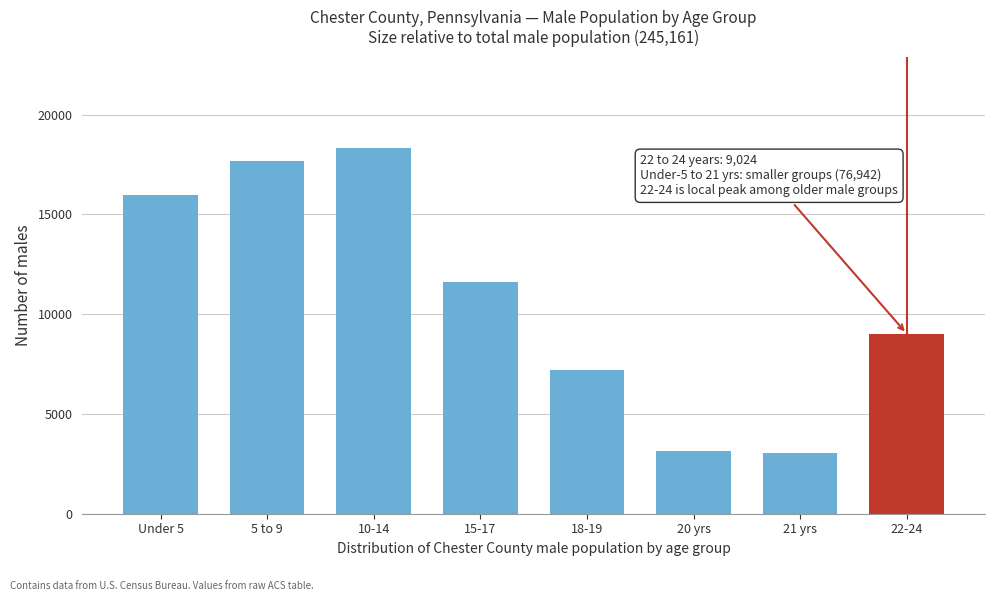

Reading left to right, extract all data points from this chart.

15954	17691	18318	11599	7218	3140	3022	9024